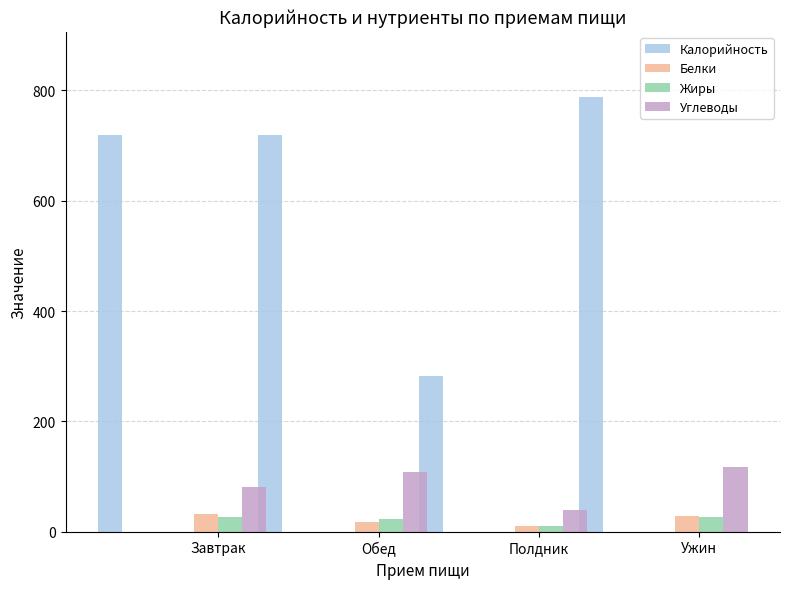

Reading left to right, what are all the values shown in this chart?

Калорийность: 718.8	719.1	281.4	788.1
Белки: 31.3	17.1	10.1	28.0
Жиры: 26.6	22.6	10.0	27.0
Углеводы: 80.8	108.8	38.4	118.0